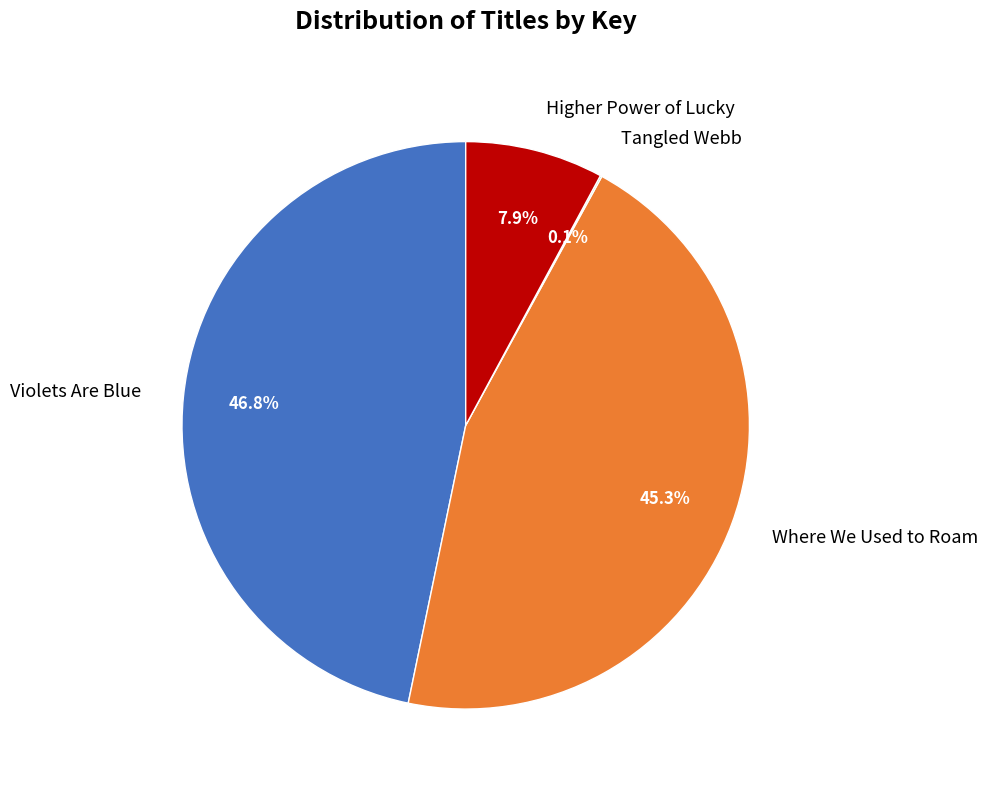

Is there any slice that represents more than half of the pie?

No